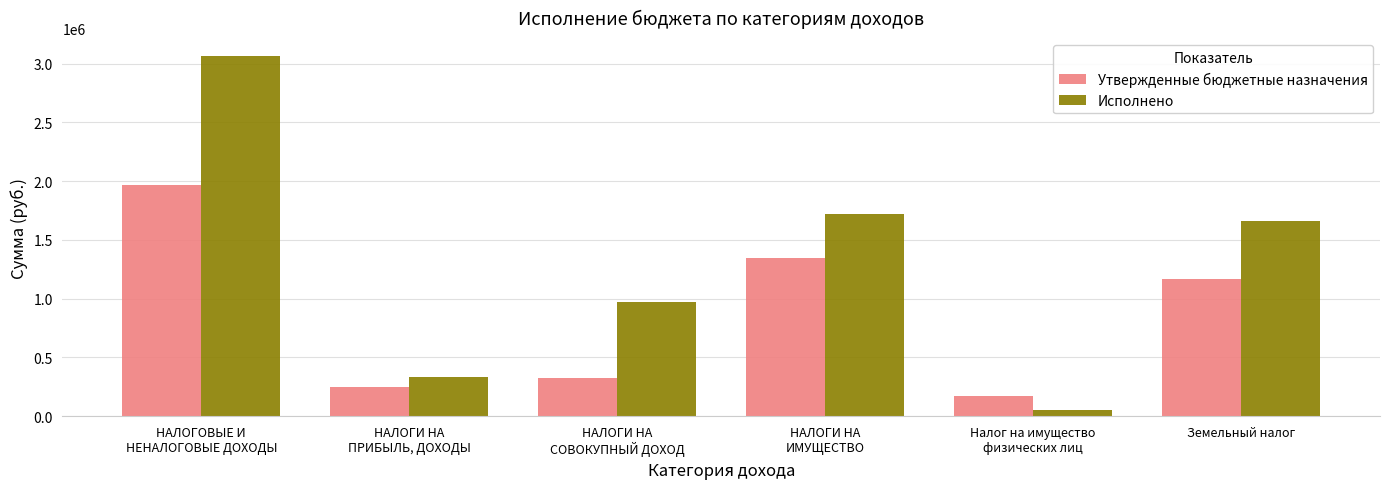

What position from the left is НАЛОГИ НА
ПРИБЫЛЬ, ДОХОДЫ?

2